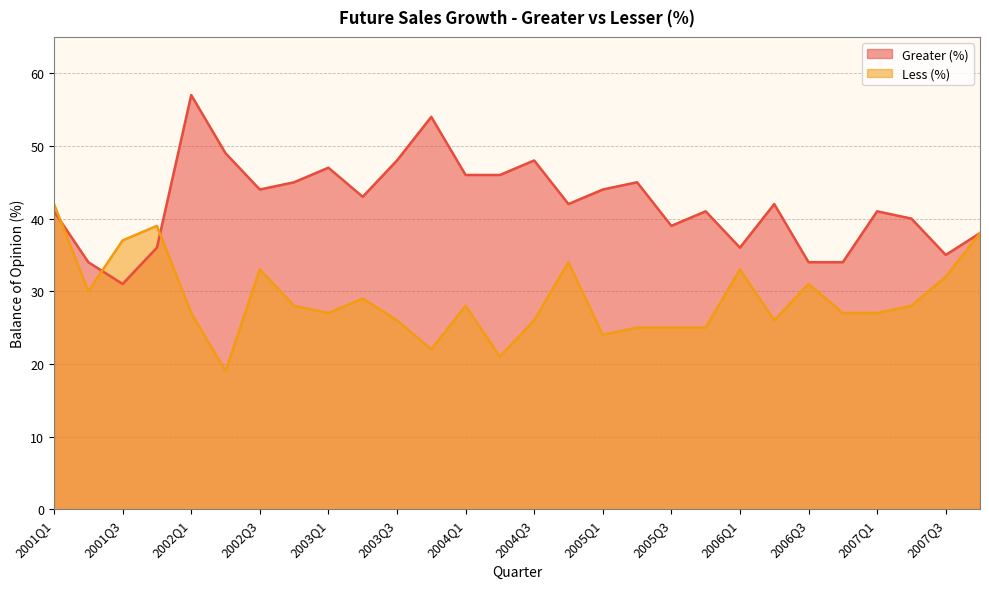

Where is the first local maximum for Less (%)?

2001Q4